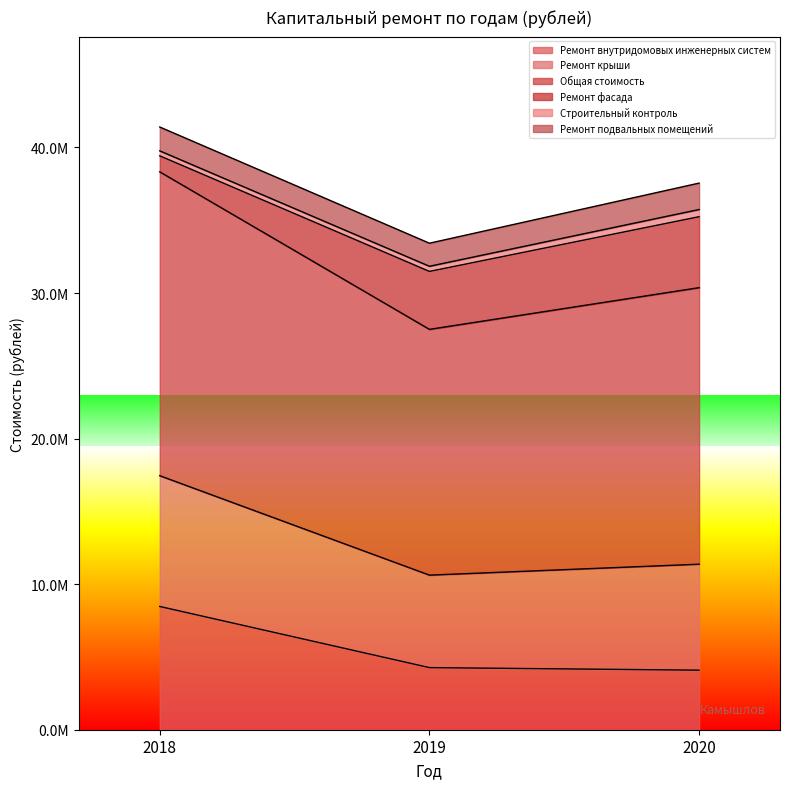

How many data points does each series have?

3